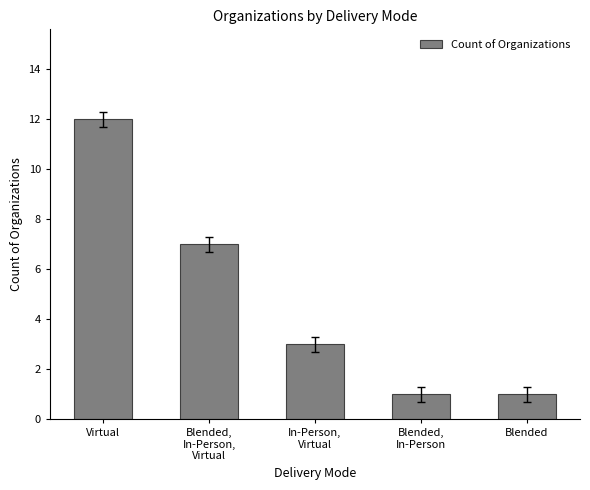

What is the difference between the maximum and minimum values?

11